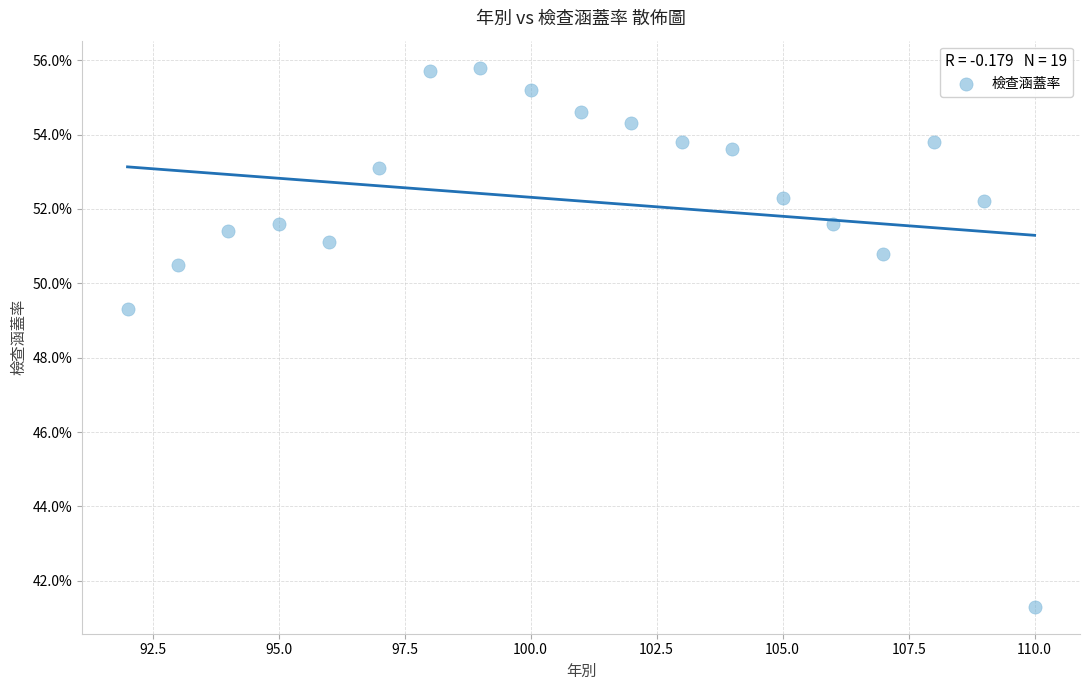

What Y value in the scatter plot is closest to 48?

49.3